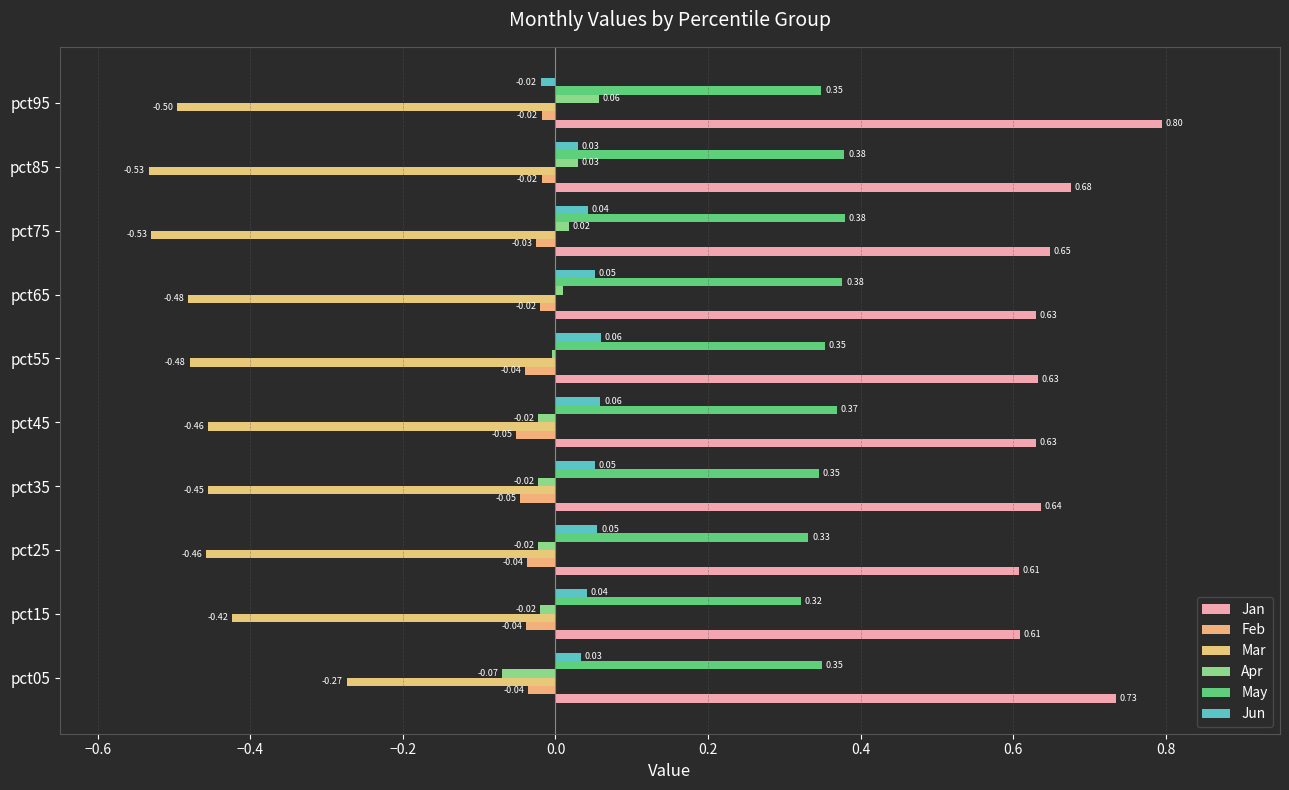

Which series has the largest total across all categories?

Jan